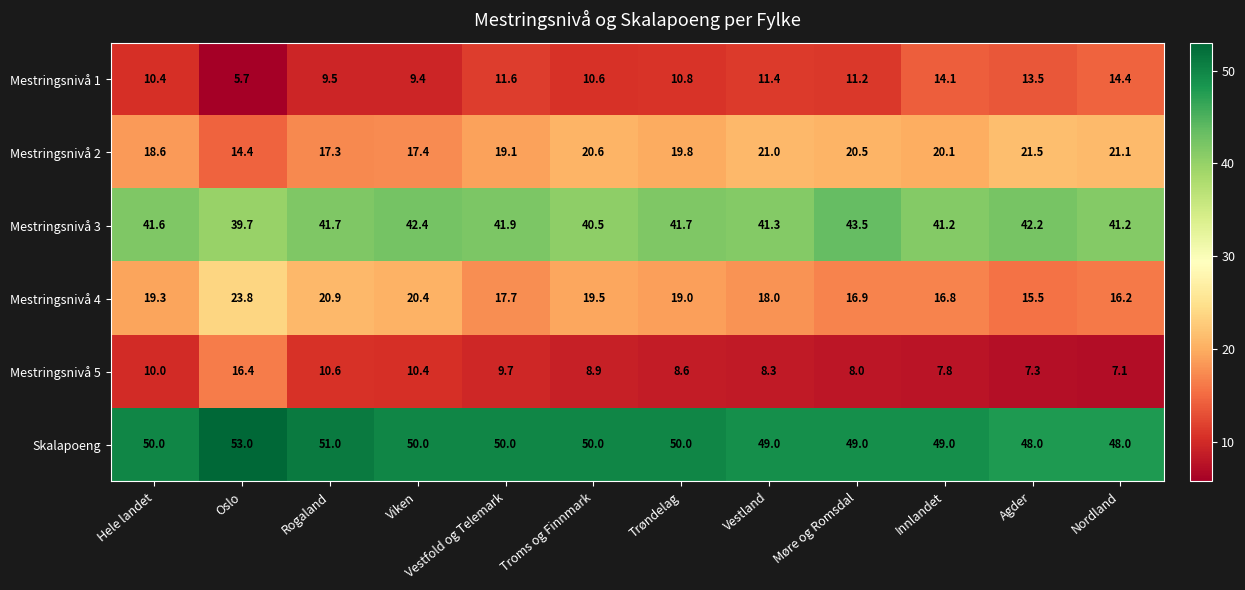

Is it true that Mestringsnivå 5 equals 10.4 at Viken?

True